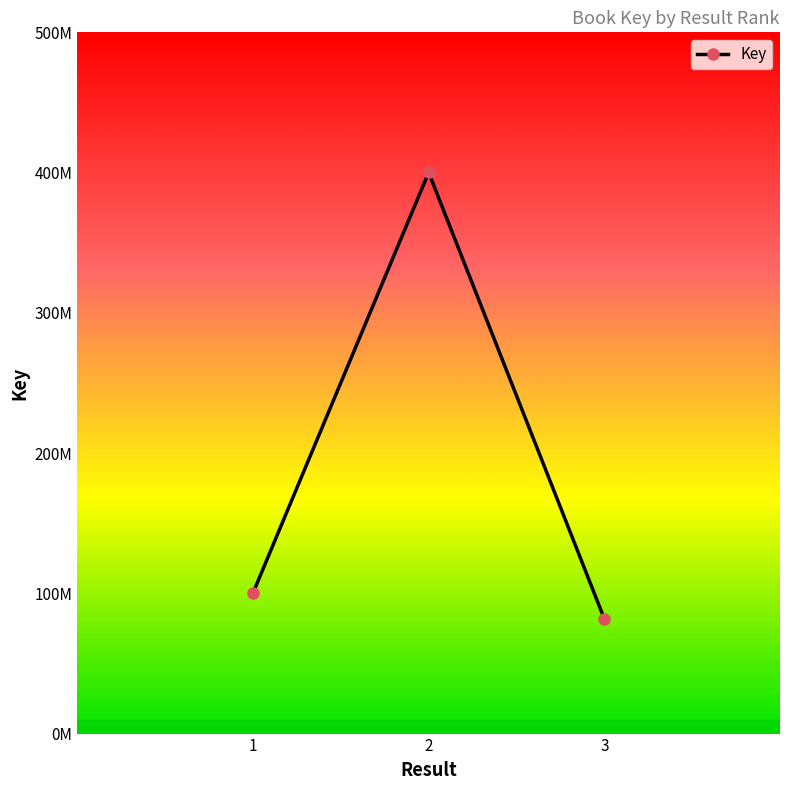

What is the minimum value shown in the chart?

81797374